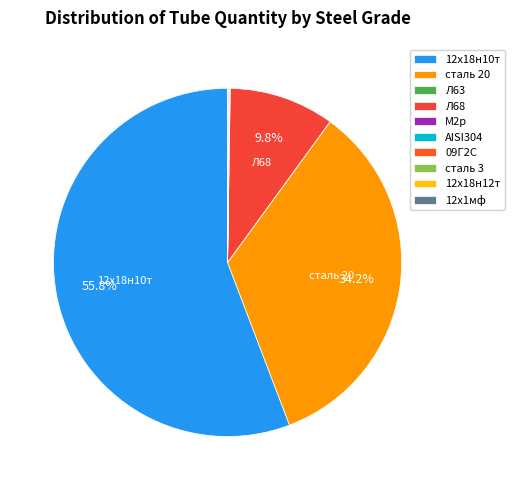

Is 12х18н10т the majority of the pie?

Yes